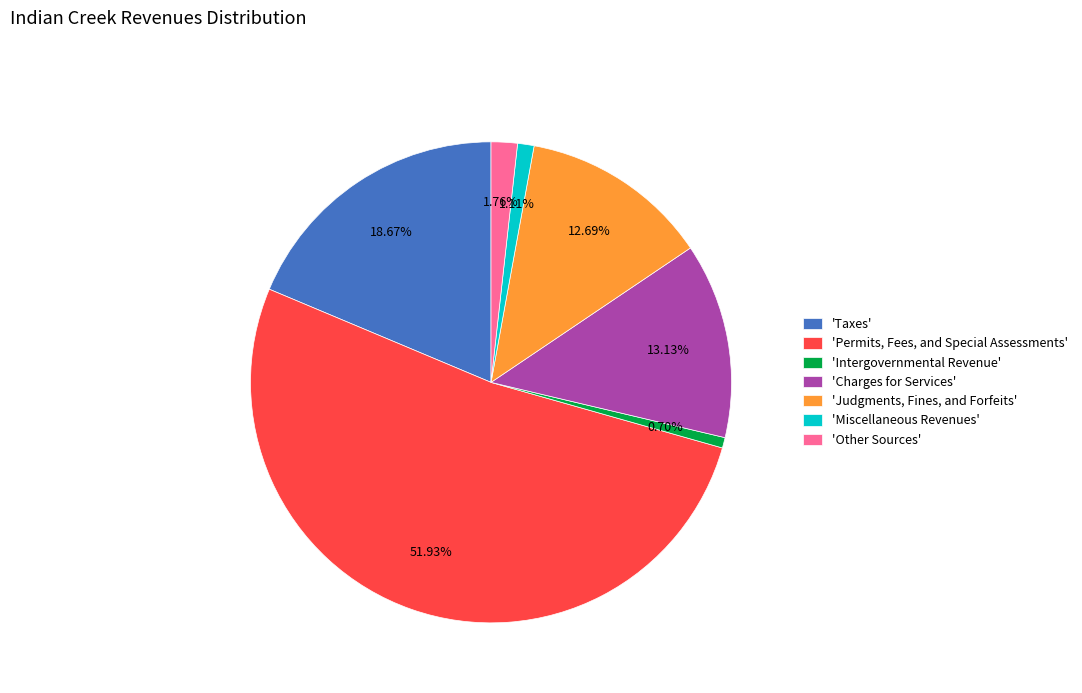

Which category has the biggest portion of the pie?

'Permits, Fees, and Special Assessments'